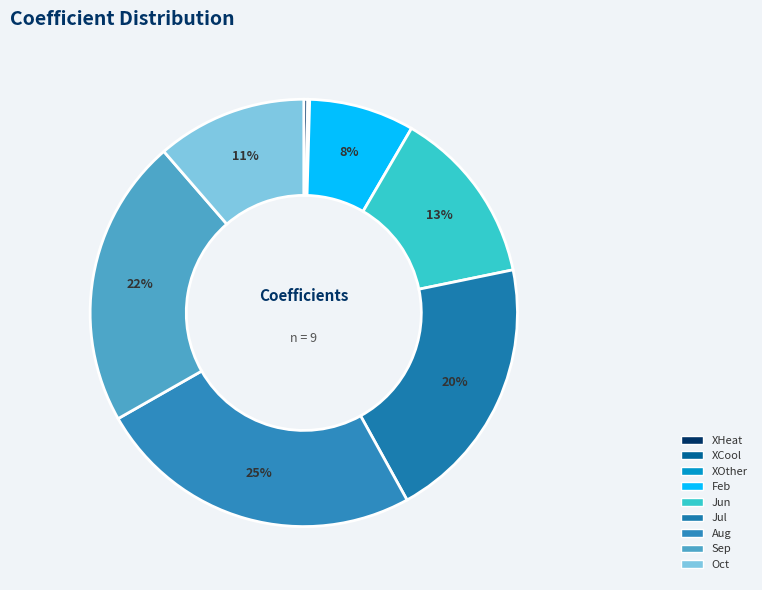

Combined, what portion of the pie is Oct and Jul?

31.6%